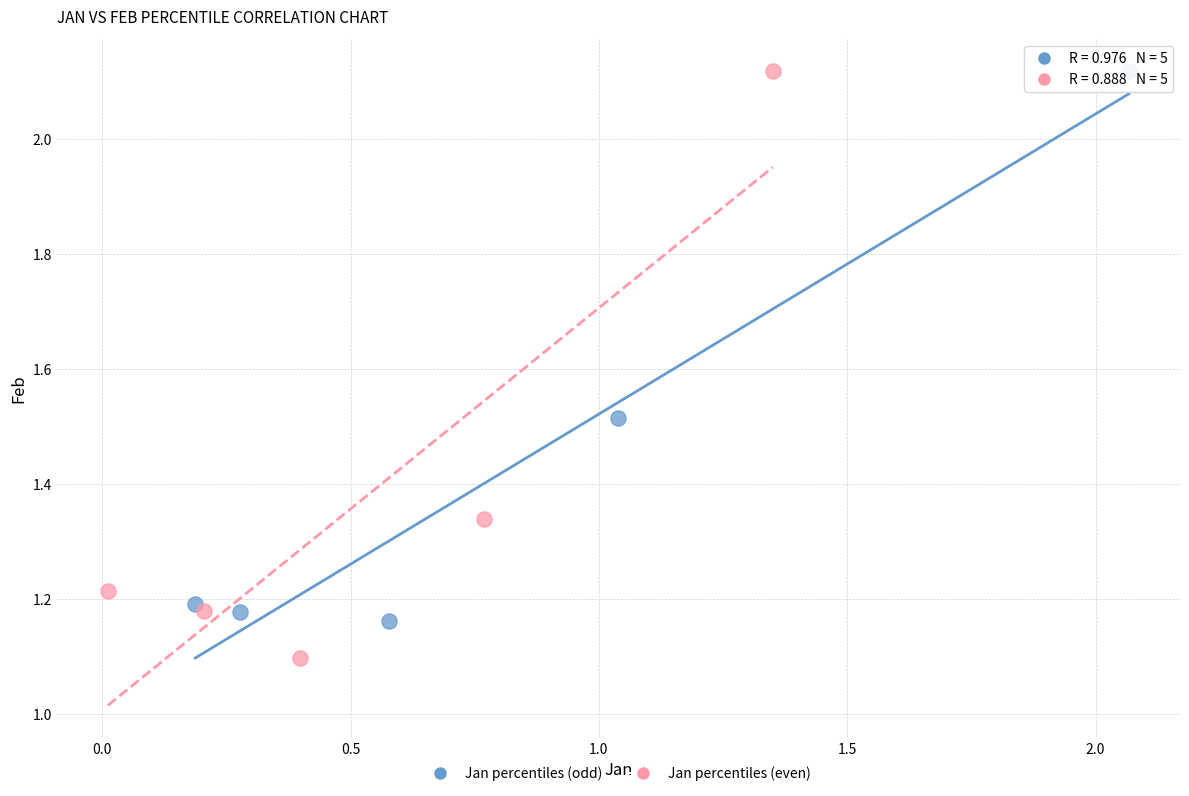

Which series has the largest Y range (max minus min)?

Jan percentiles (even)